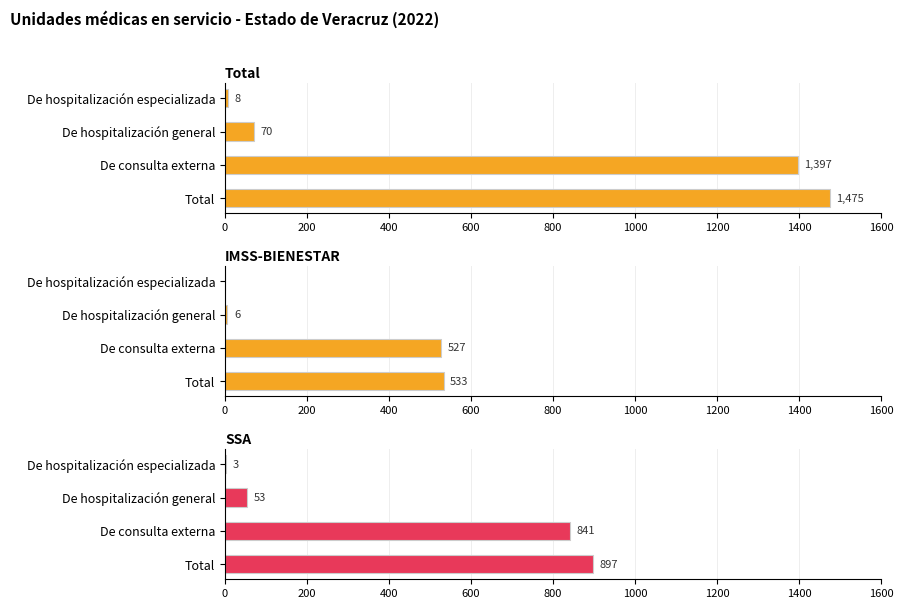

What is the sum of all Total values?

2950